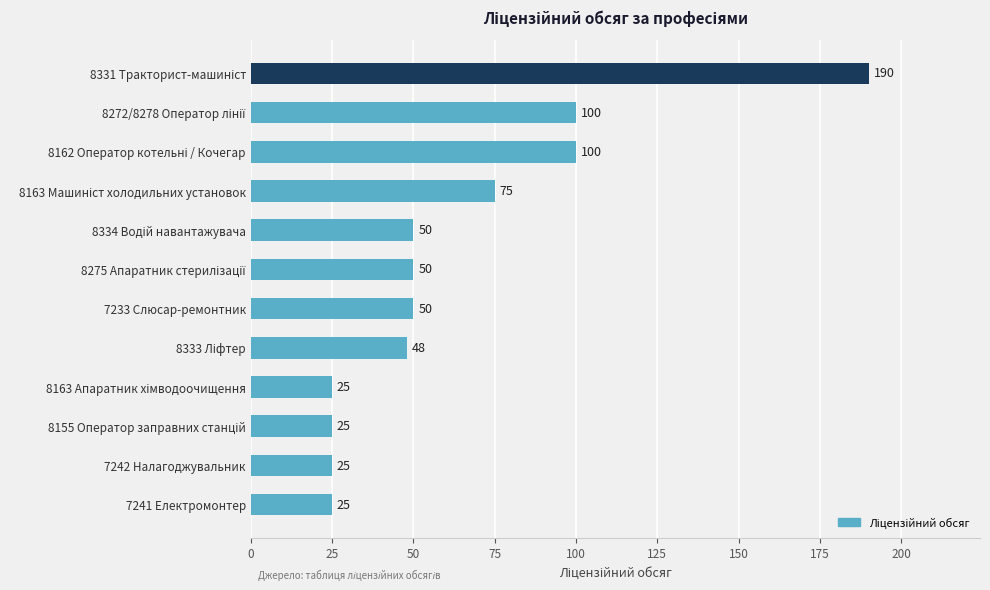

Reading top to bottom, list all the values displayed in this chart.

190	100	100	75	50	50	50	48	25	25	25	25